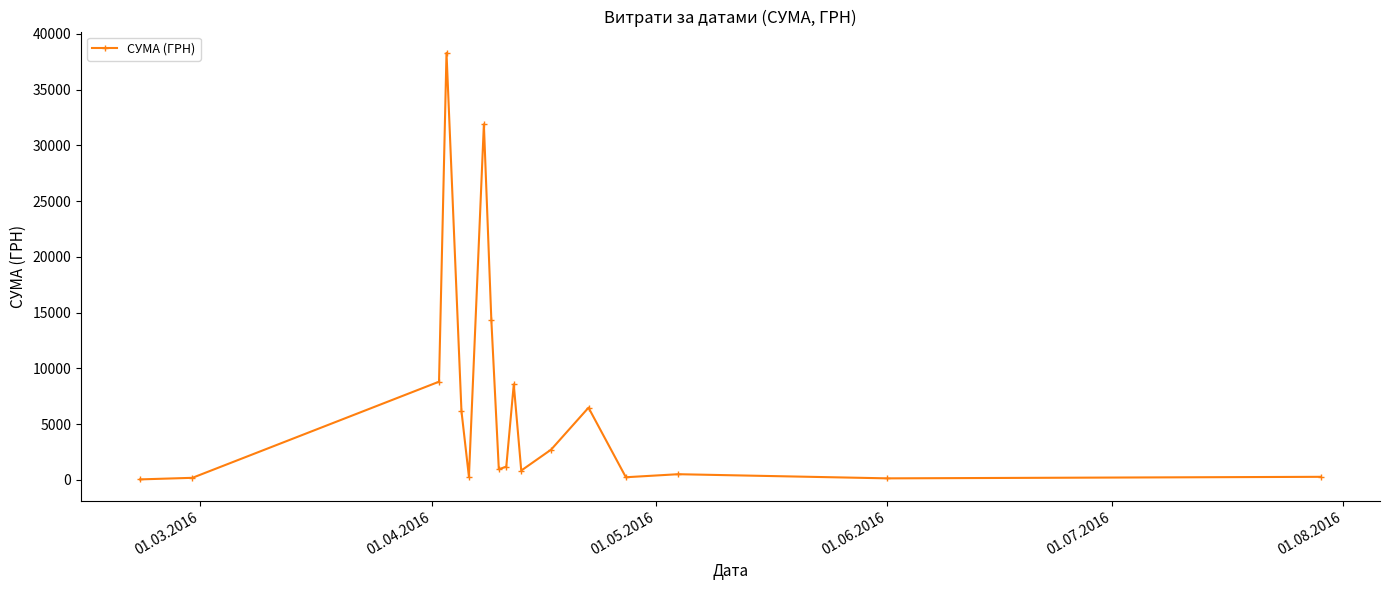

What is the value of the 14th point from the left?

6472.4